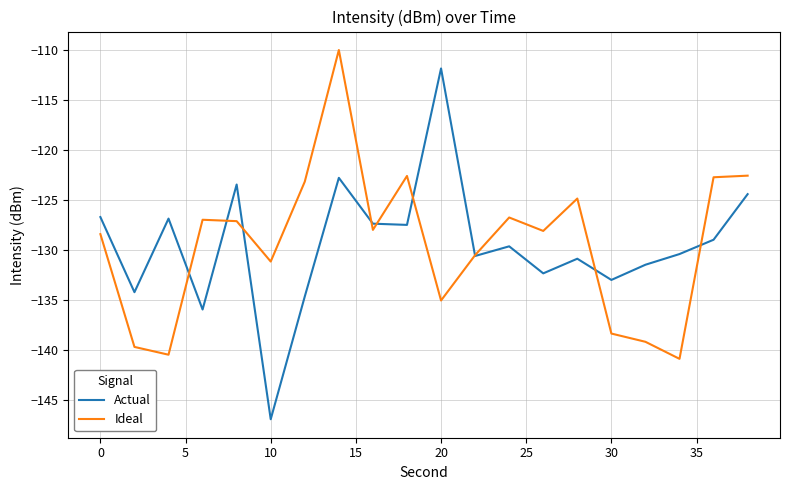

How many categories are shown in the chart?

20